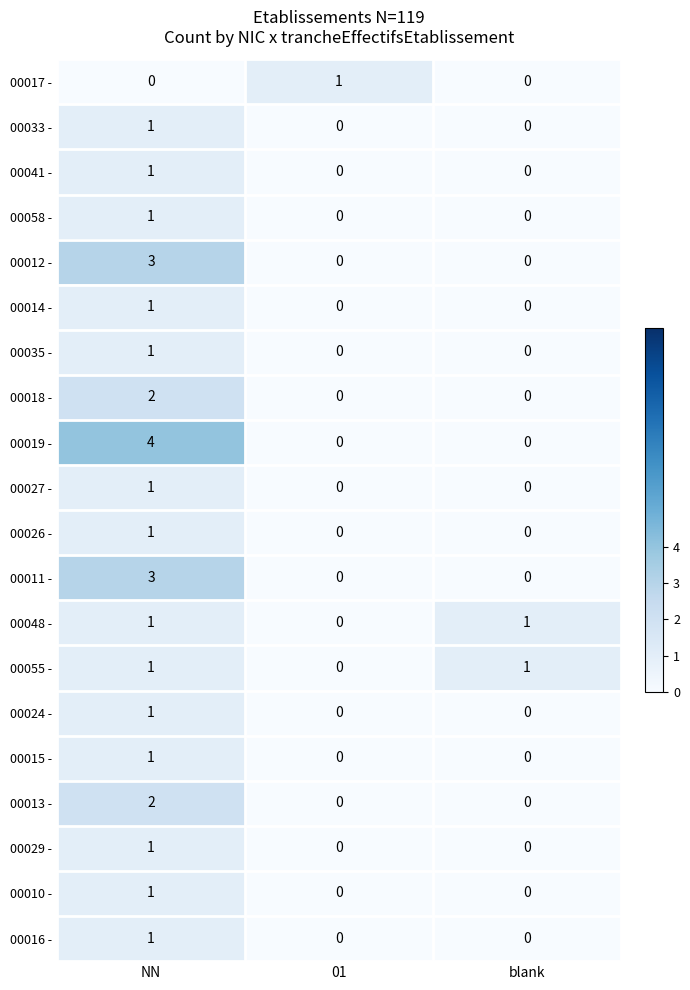

Which series has the largest total across all categories?

00019 -